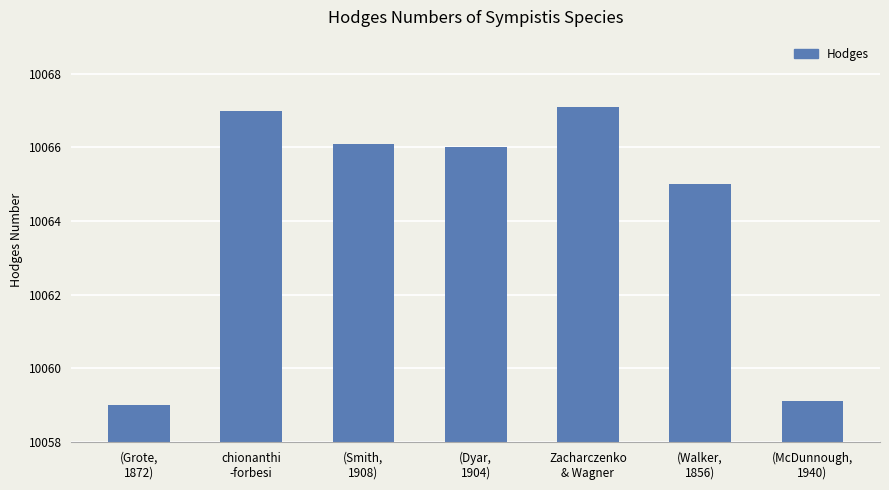

What is the value of the 1st bar from the left?

10059.0